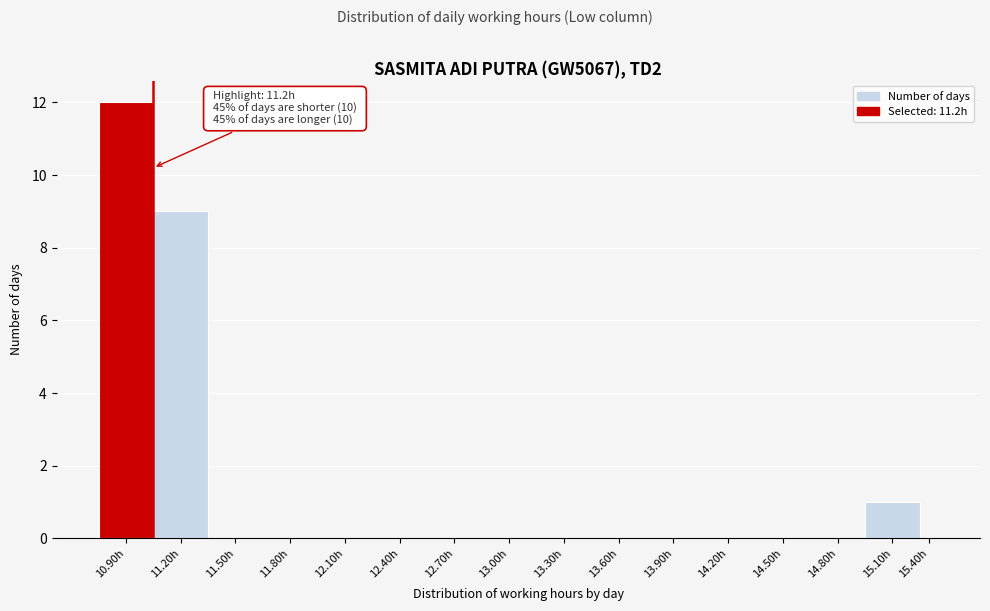

Reading left to right, transcribe all the data shown in this chart.

10.90h=12	11.20h=9	11.50h=0	11.80h=0	12.10h=0	12.40h=0	12.70h=0	13.00h=0	13.30h=0	13.60h=0	13.90h=0	14.20h=0	14.50h=0	14.80h=0	15.10h=1	15.40h=0